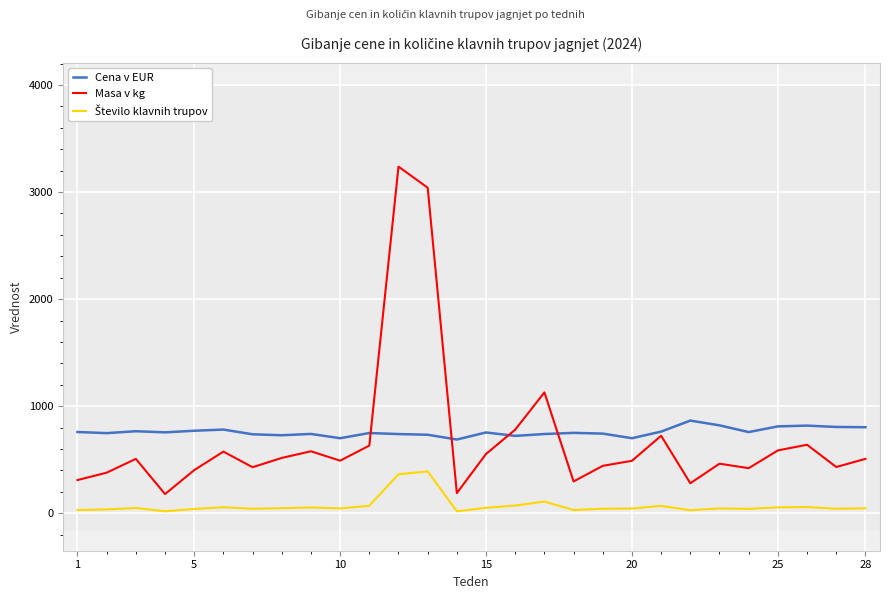

Which series has the widest spread of values?

Masa v kg